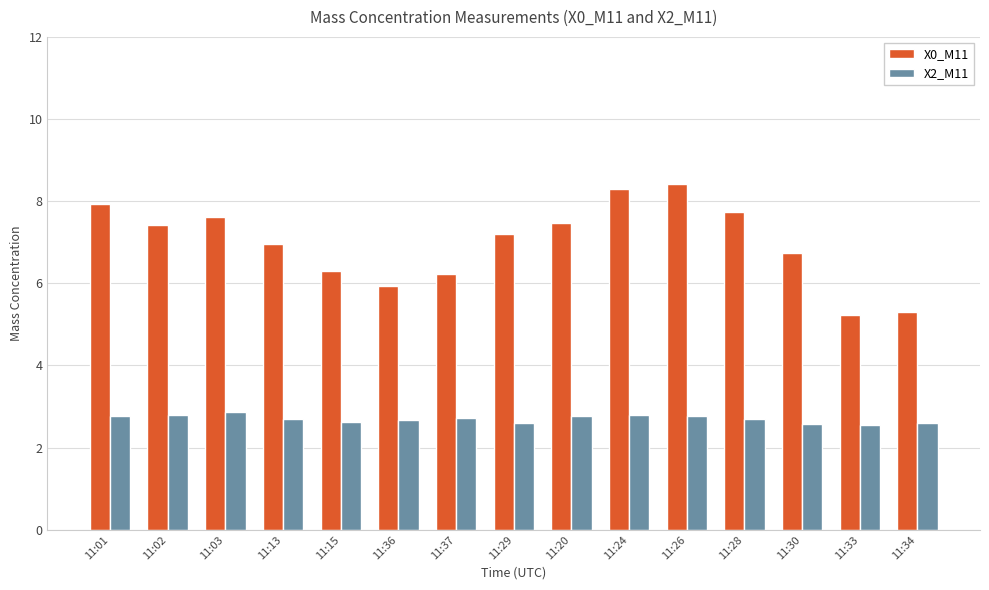

How many groups of bars are there?

15